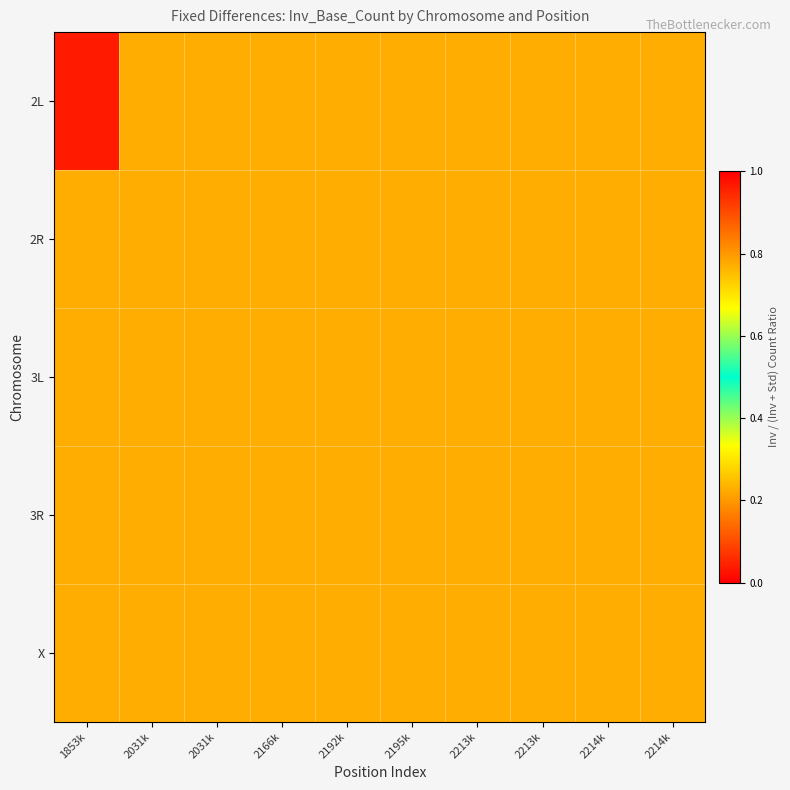

Count the number of data series in this chart.

5